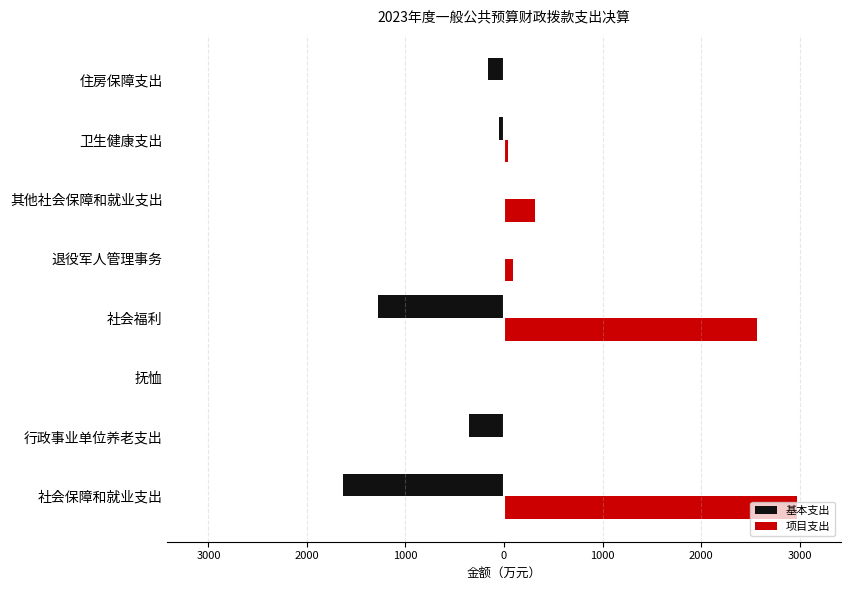

What is the smallest value displayed?

-1630.8